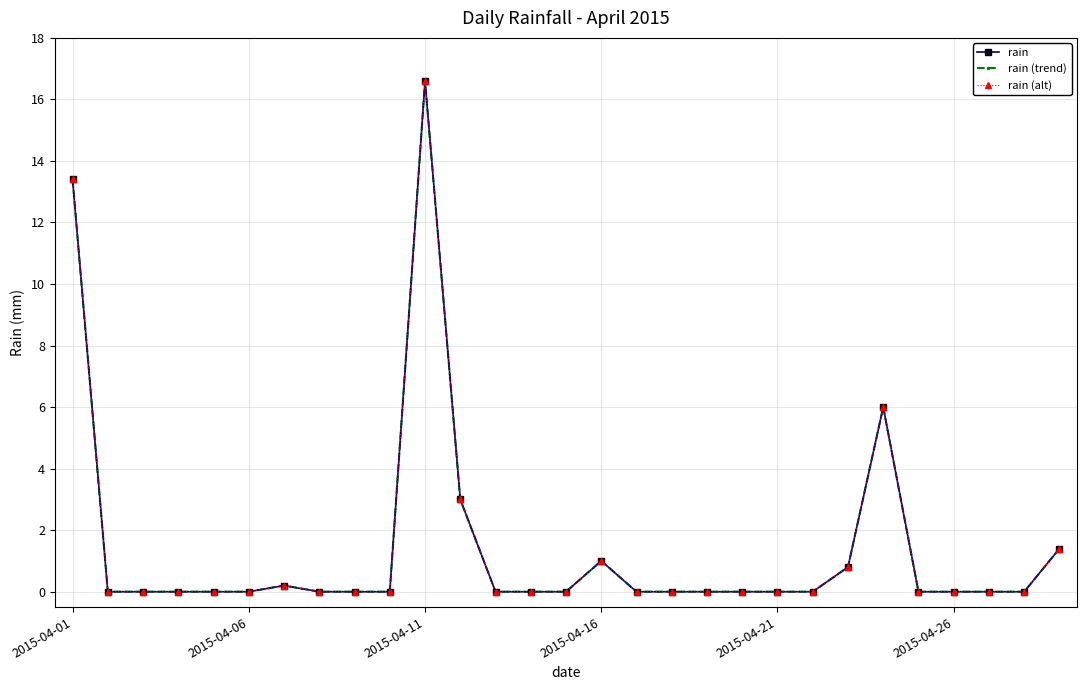

Is this an area chart (filled region under the line)?

No